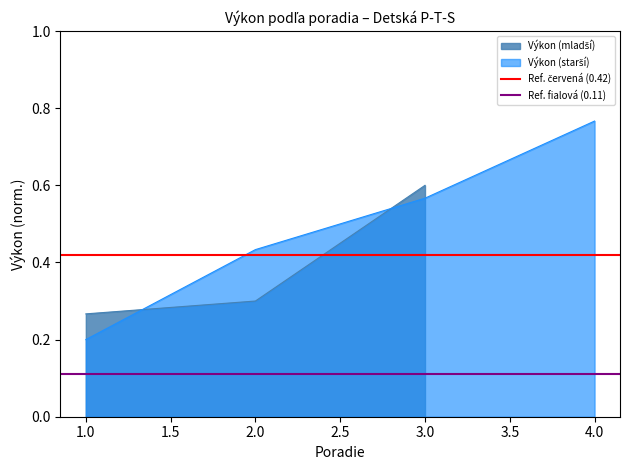

How many distinct data groups are displayed?

2